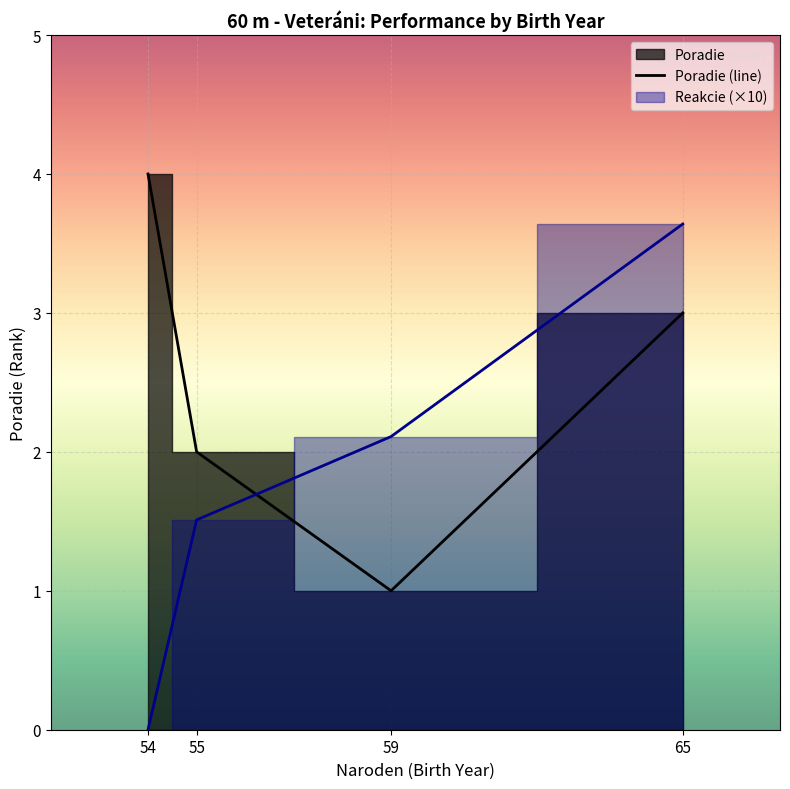

At how many categories does at least one series exceed 2?

3